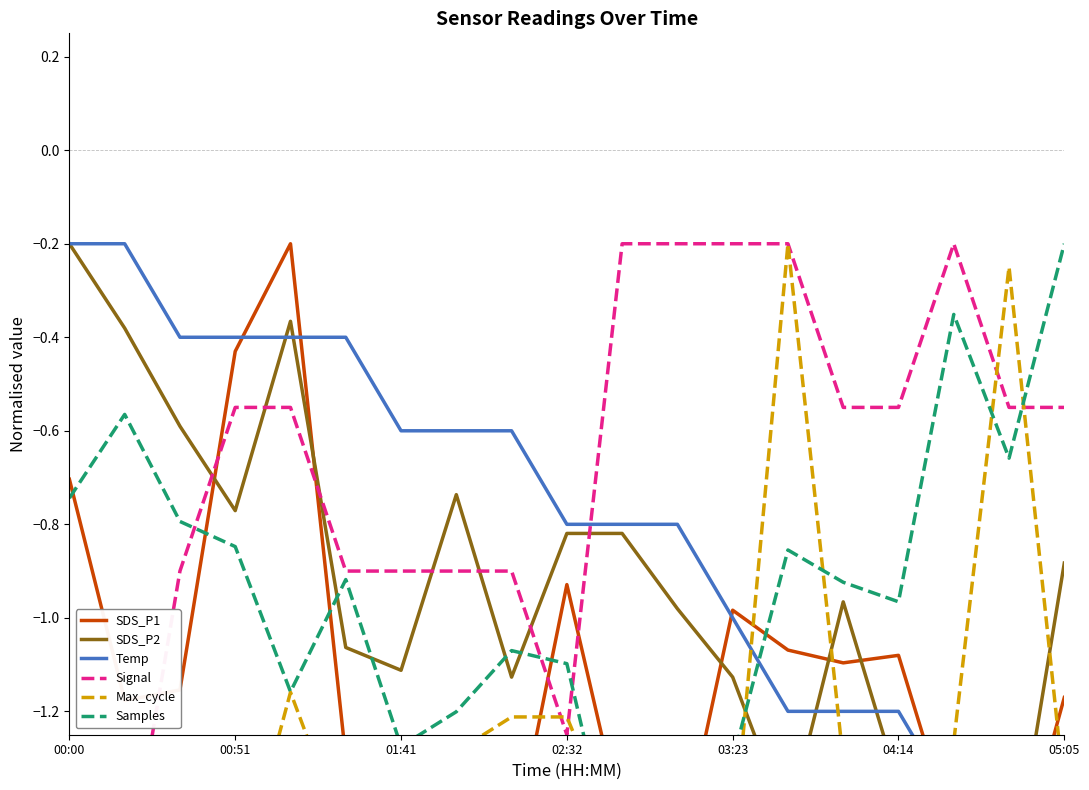

Does the chart display data point markers on the line(s)?

No